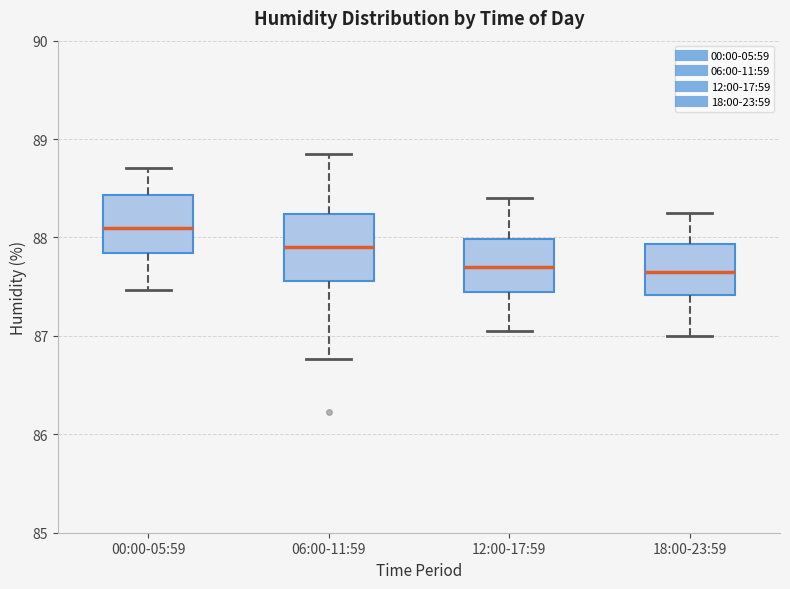

Where does the upper whisker of the box for 12:00-17:59 end on the y-axis? The values are not printed on the chart, so give them approximately, as read against the axis.

88.4